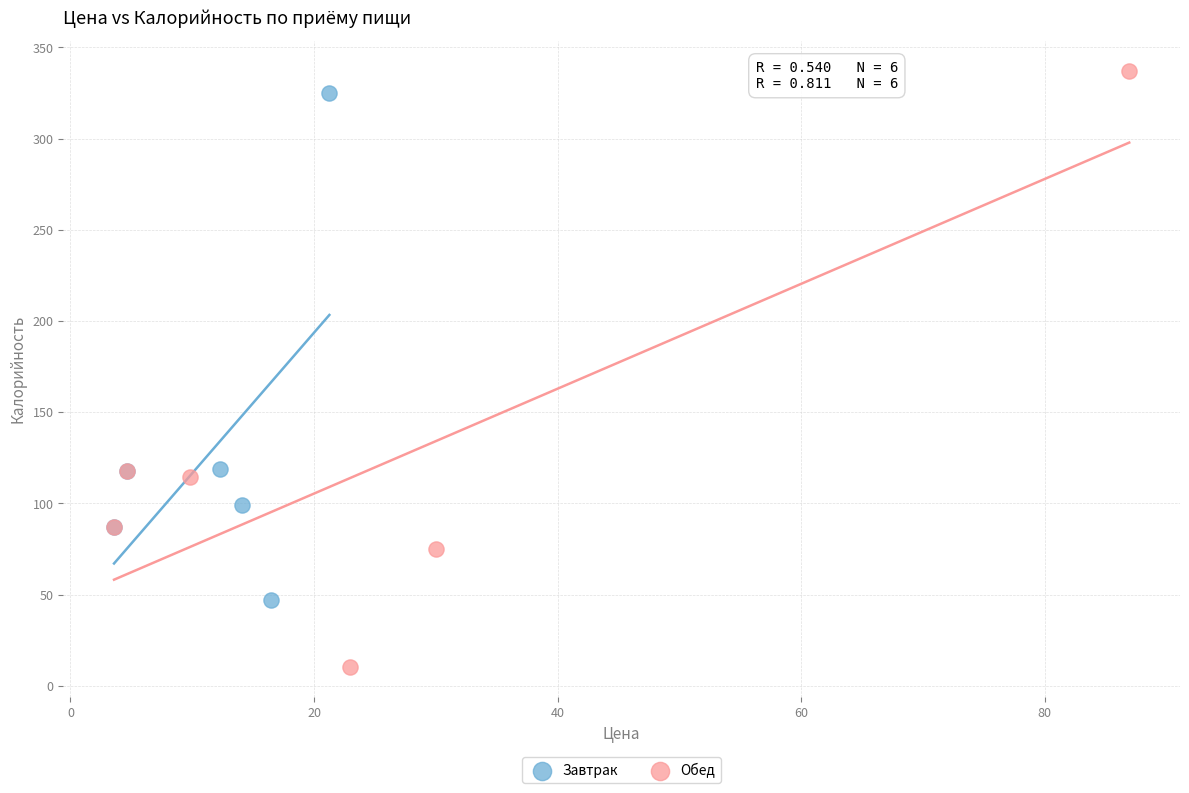

Which series has the widest spread of Y values?

Обед